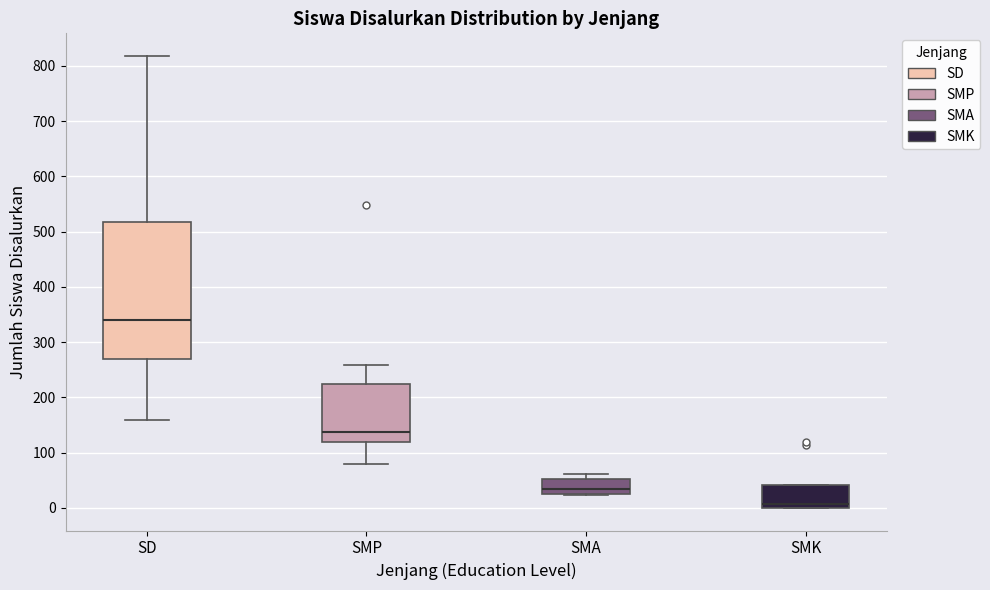

Where is the upper edge of the box for SMK on the y-axis? The values are not printed on the chart, so give them approximately, as read against the axis.

40